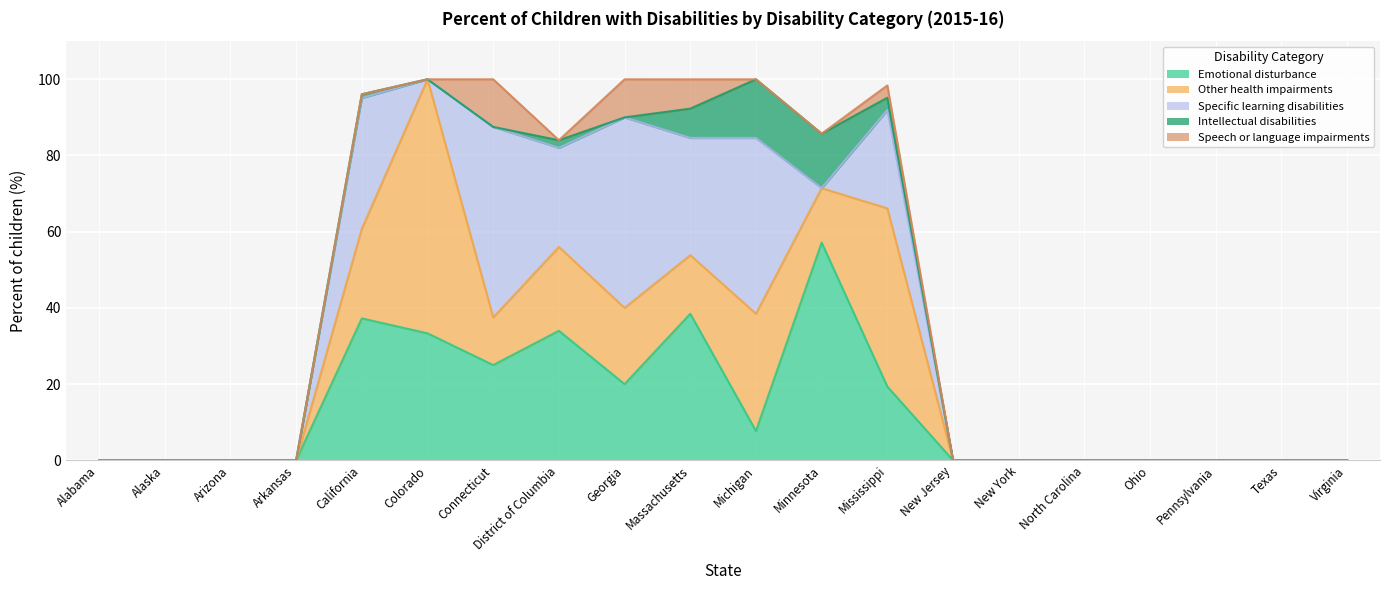

Which series ends up on top after the final intersection of Intellectual disabilities and Specific learning disabilities?

Specific learning disabilities